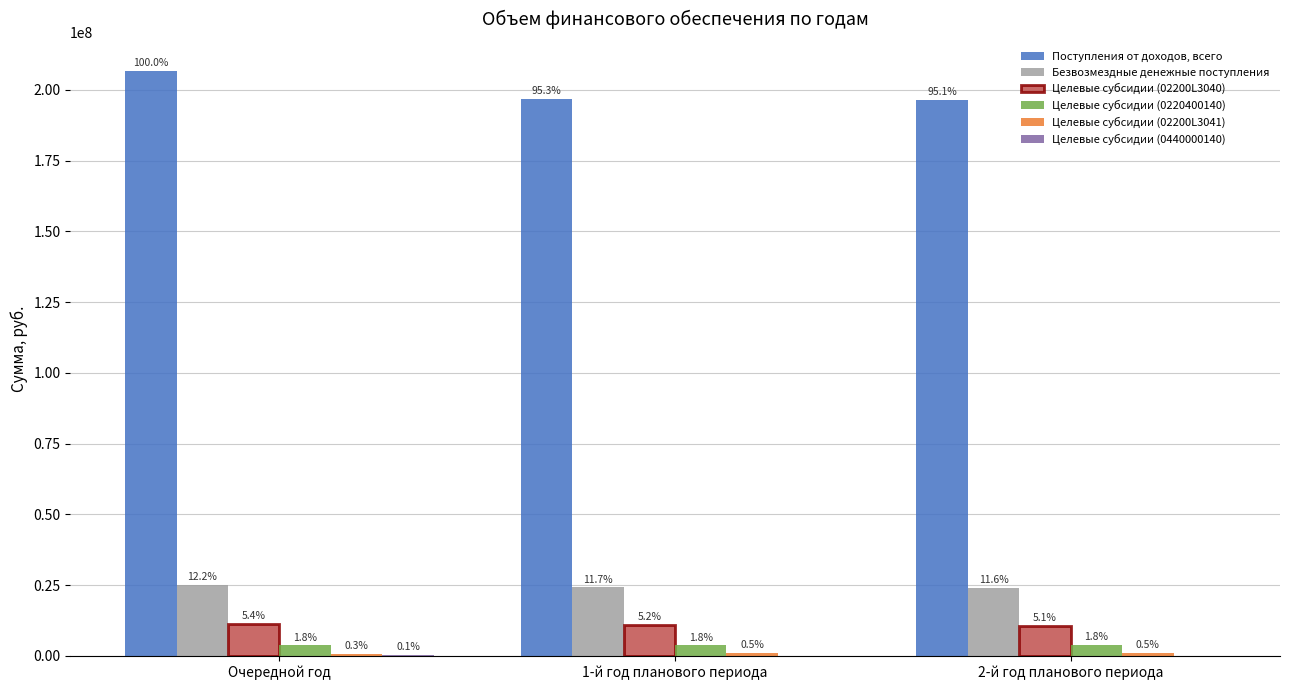

Reading left to right, list all the values displayed in this chart.

Поступления от доходов, всего: 206625162.0	196859196.7	196442066.4
Безвозмездные денежные поступления: 25142162.0	24152696.7	23928366.4
Целевые субсидии (02200L3040): 11113057.2	10757640.7	10509920.9
Целевые субсидии (0220400140): 3639812.2	3639156.4	3662547.2
Целевые субсидии (02200L3041): 551384.5	986691.5	986690.2
Целевые субсидии (0440000140): 264000.0	0.0	0.0